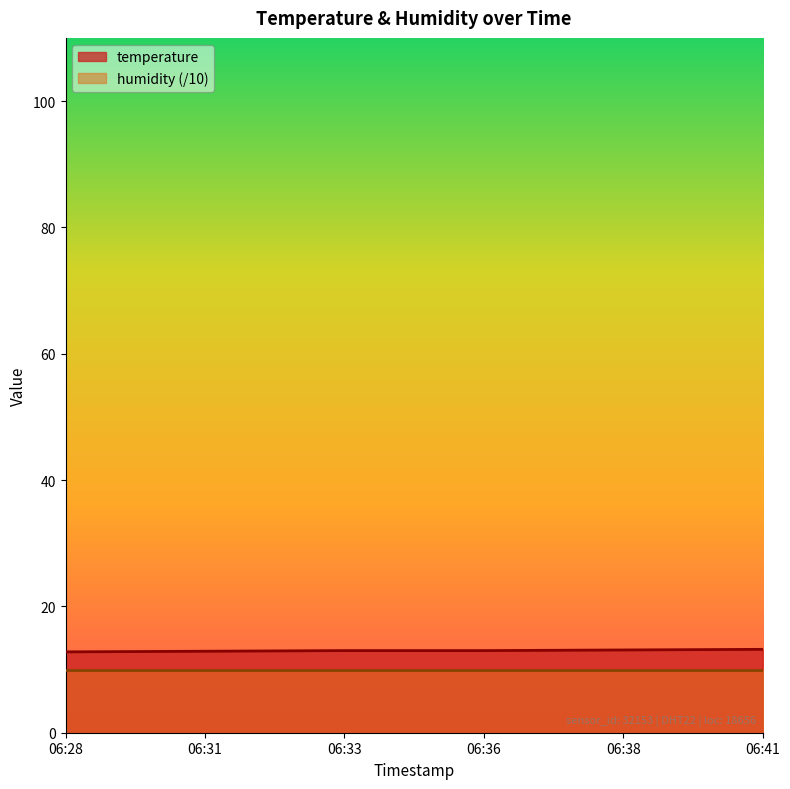

What is the lowest value of the temperature series?

12.8